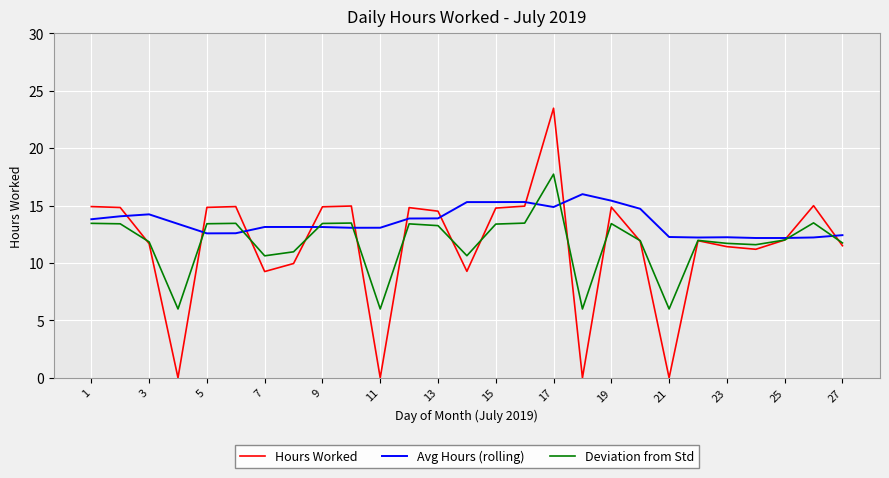

Rank the series by their maximum value, from highest to lowest.

Hours Worked, Deviation from Std, Avg Hours (rolling)